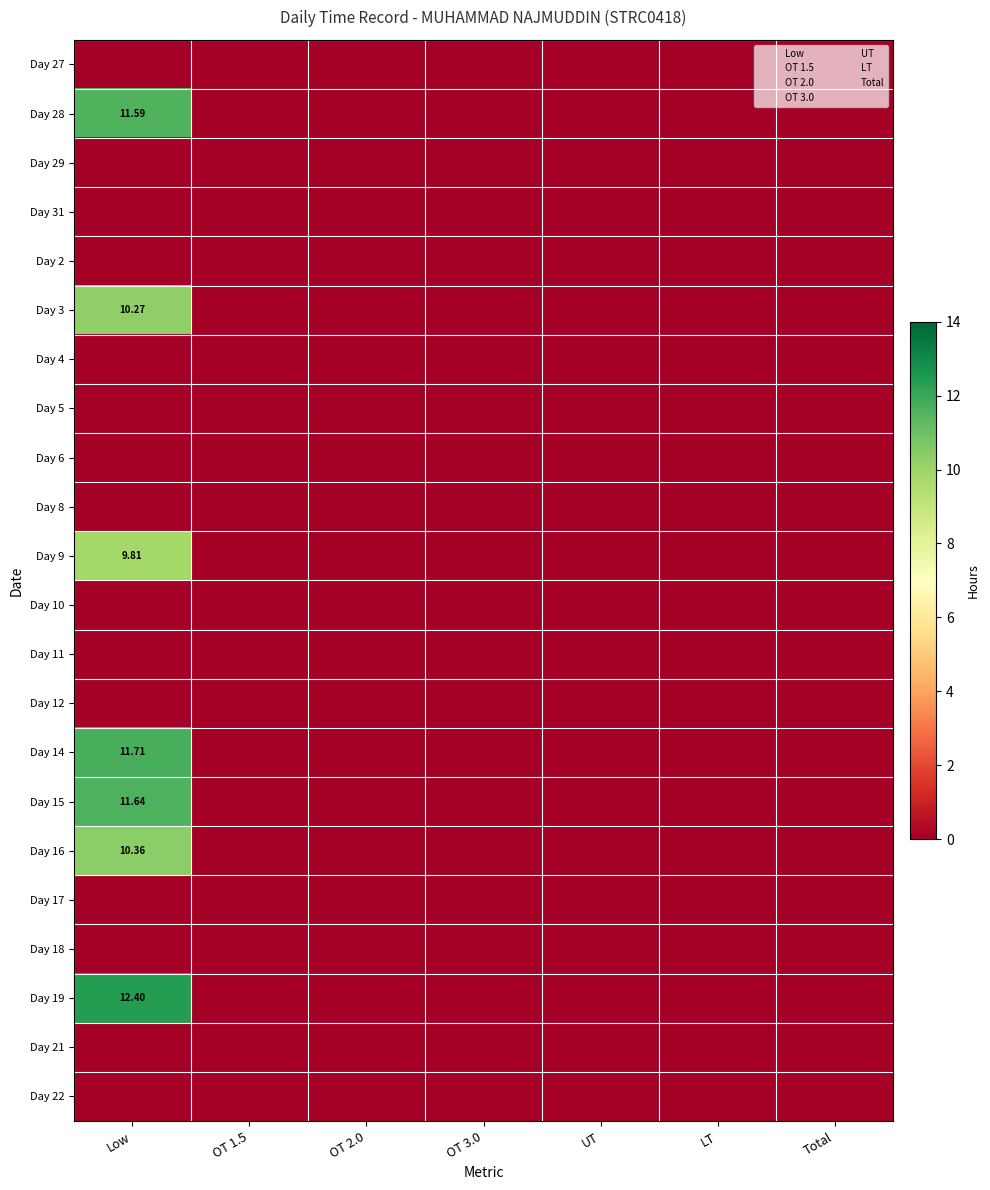

The value of Day 14 at OT 2.0 is 0.0. True or false?

True